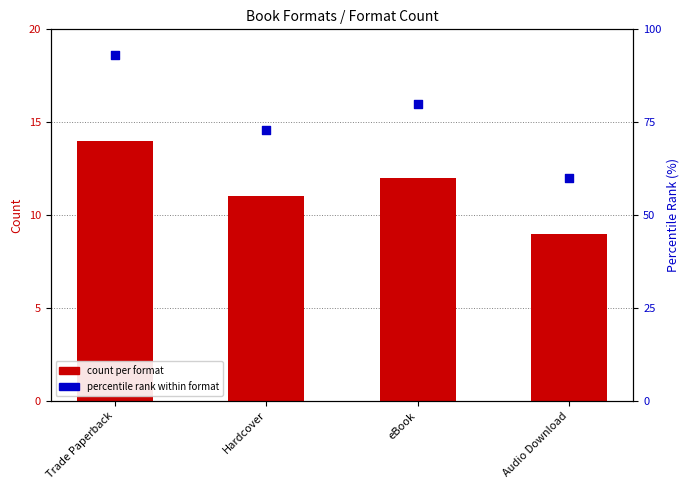

Is the value of percentile rank at eBook greater than the value of count per format at Audio Download?

Yes